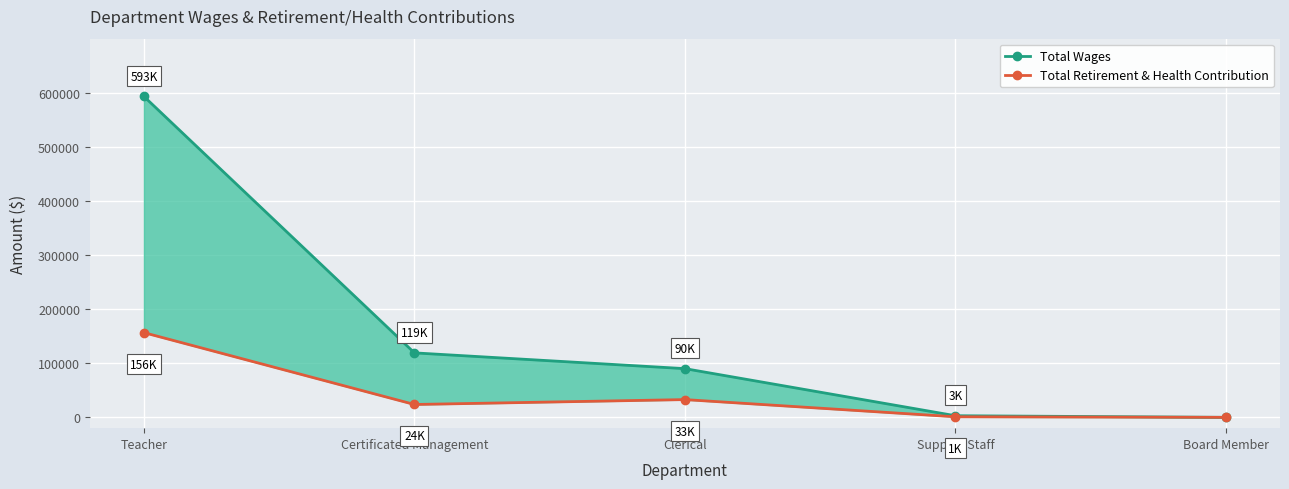

What position from the right is Support Staff?

2